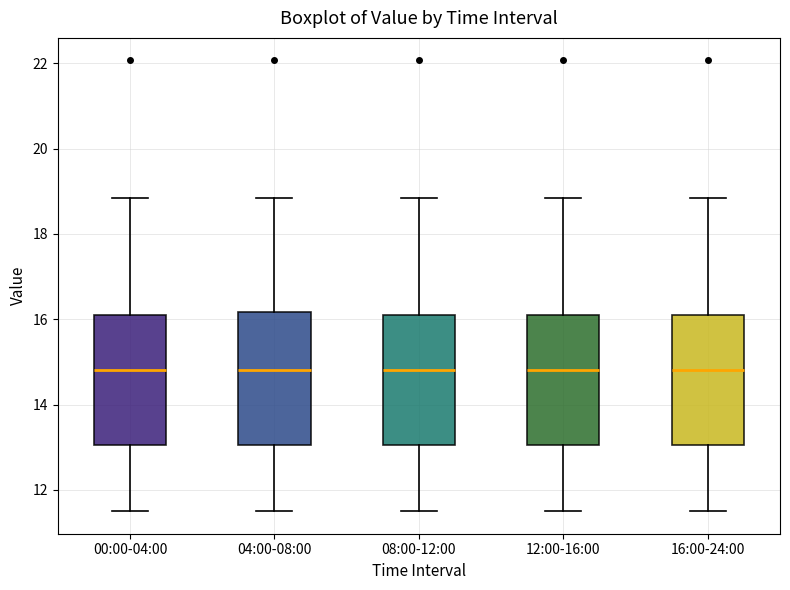

Where is the upper edge of the box for 16:00-24:00 on the y-axis? The values are not printed on the chart, so give them approximately, as read against the axis.

16.2